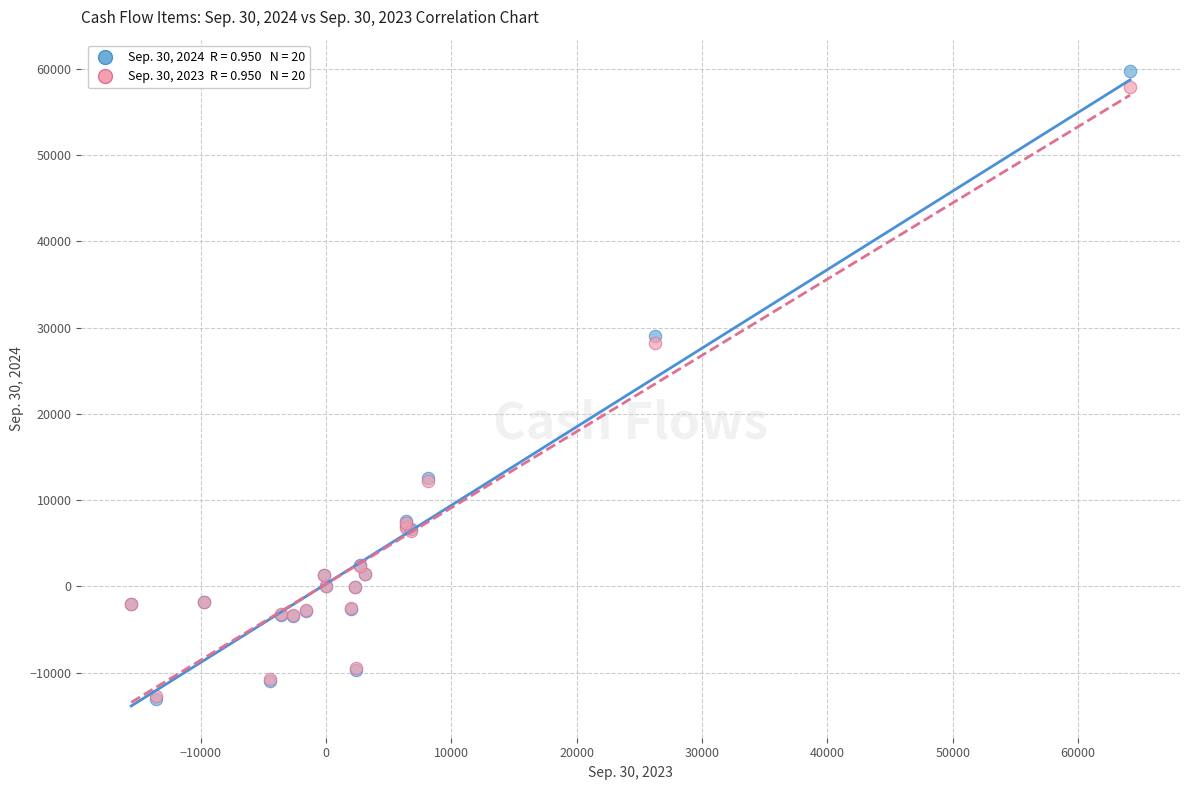

Across all series, what Y value is closest to 23328?

28177.5